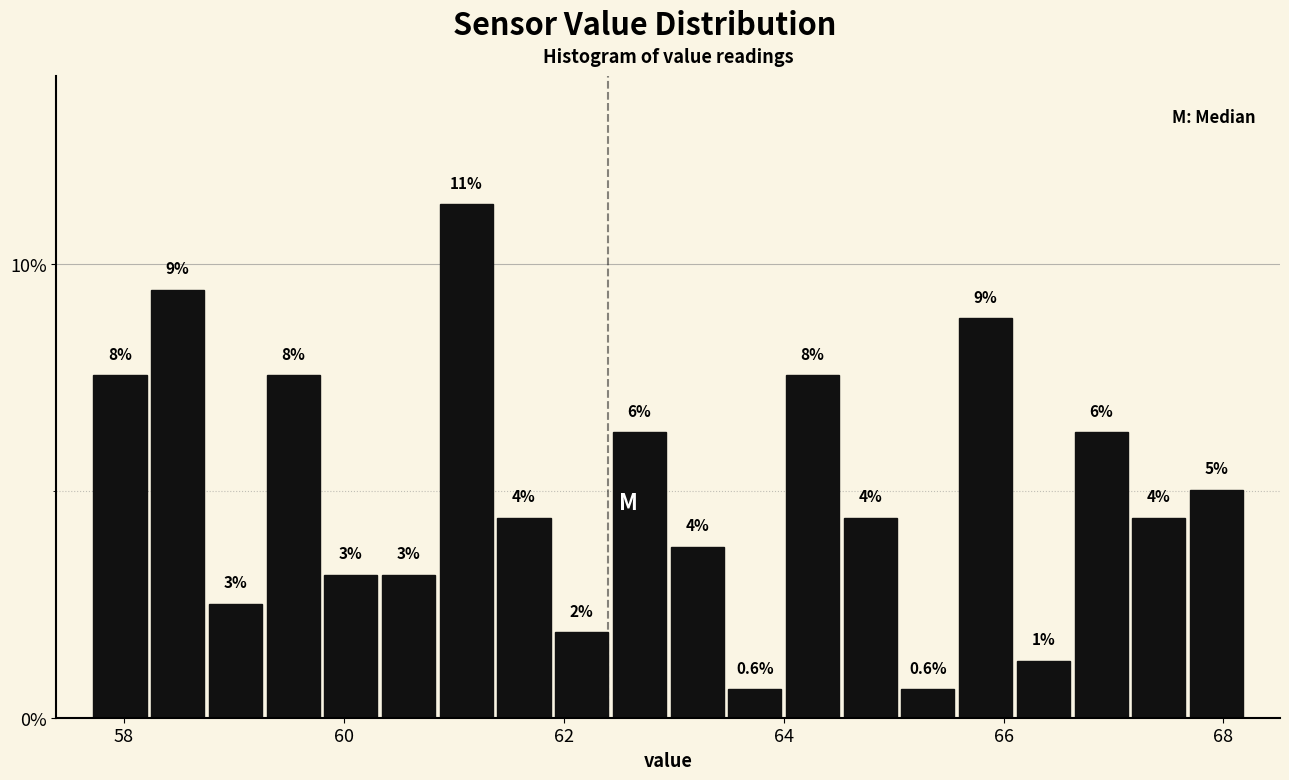

Around what value on the x-axis is the tallest bar? Give the approximate position of its centre, as read against the axis.

61.2